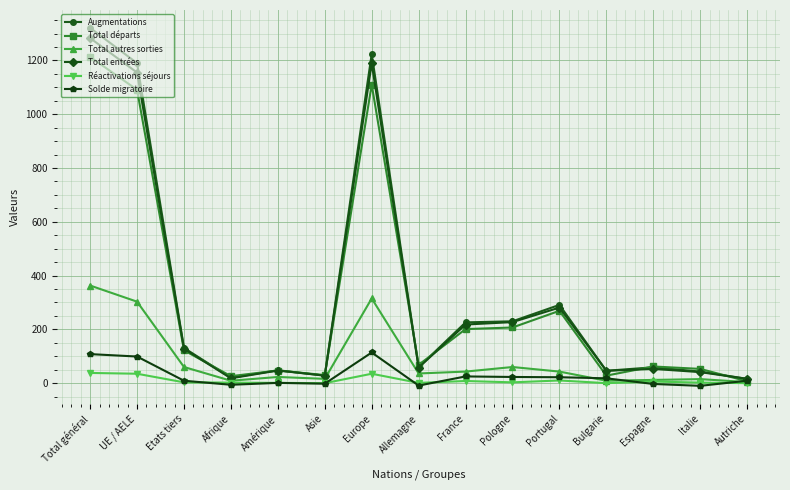

In Solde migratoire, how many points are lower than both neighbors (excluding endpoints)?

4